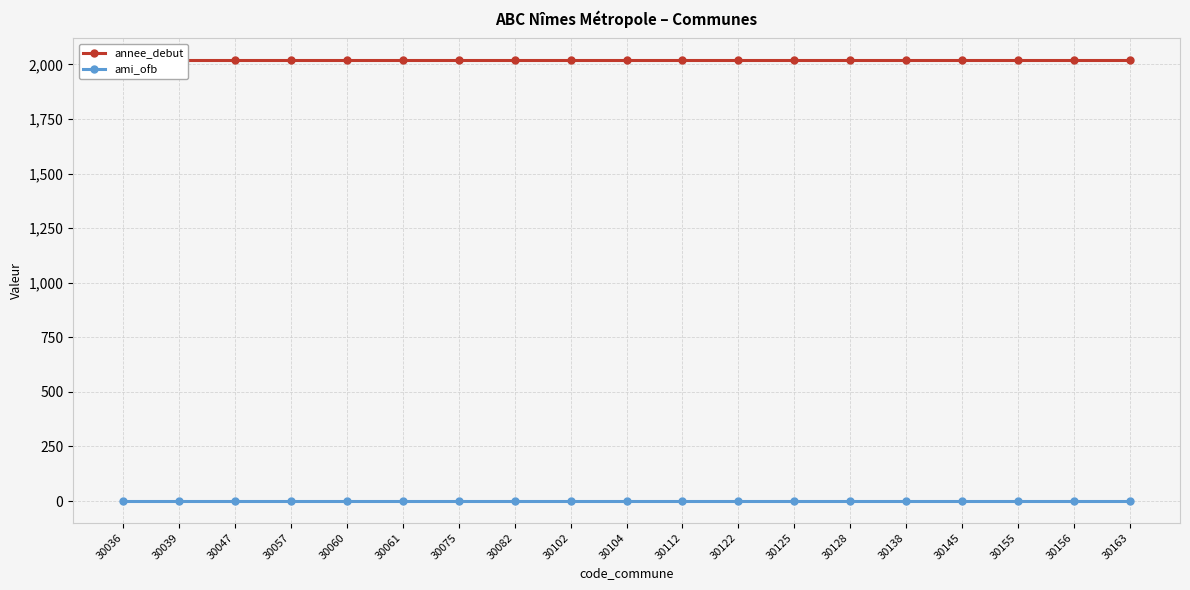

Which series has the largest total across all categories?

annee_debut